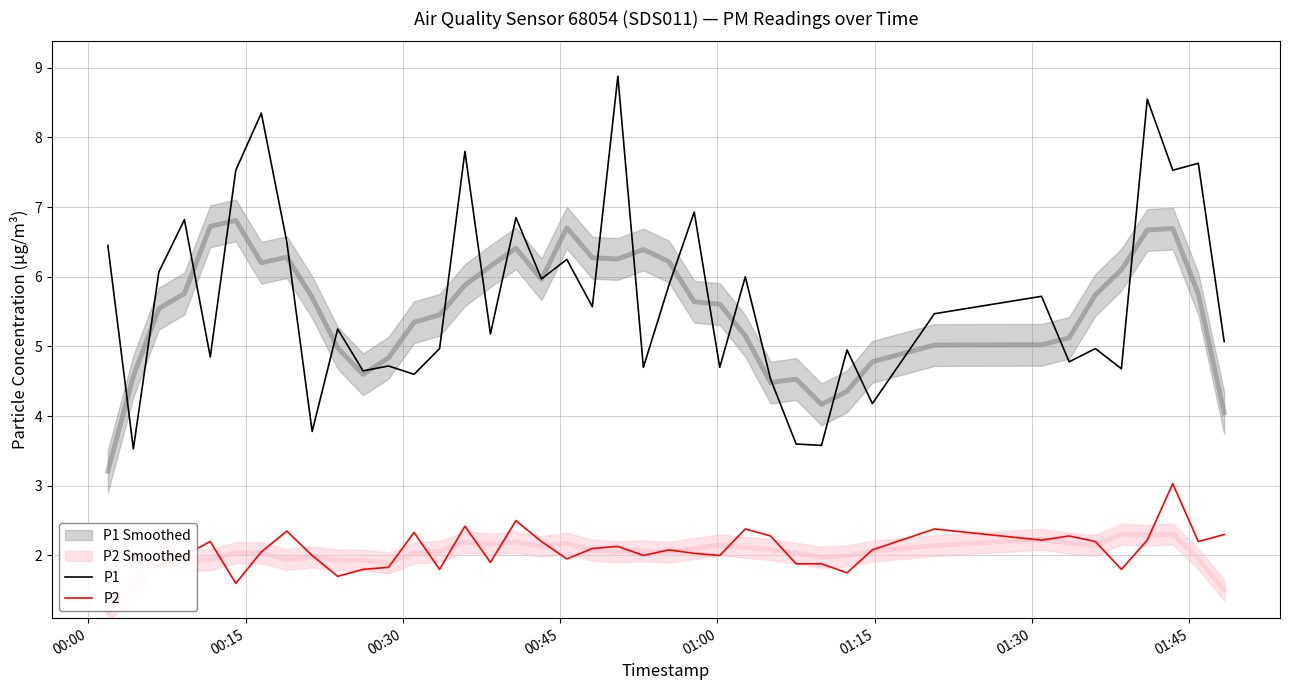

What is the minimum value for P2?

1.6